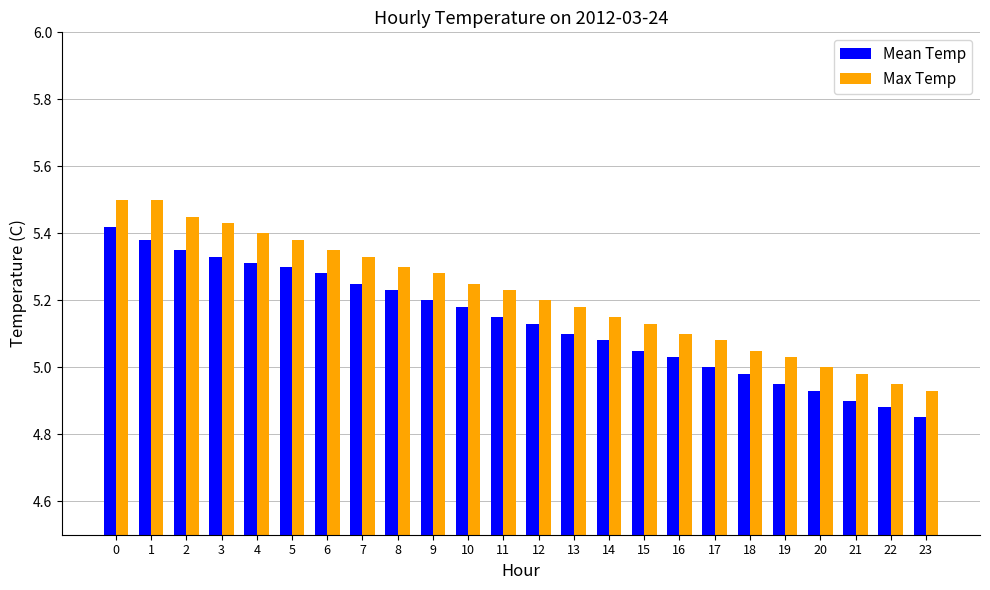

Rank the series by their maximum value, from lowest to highest.

Mean Temp, Max Temp